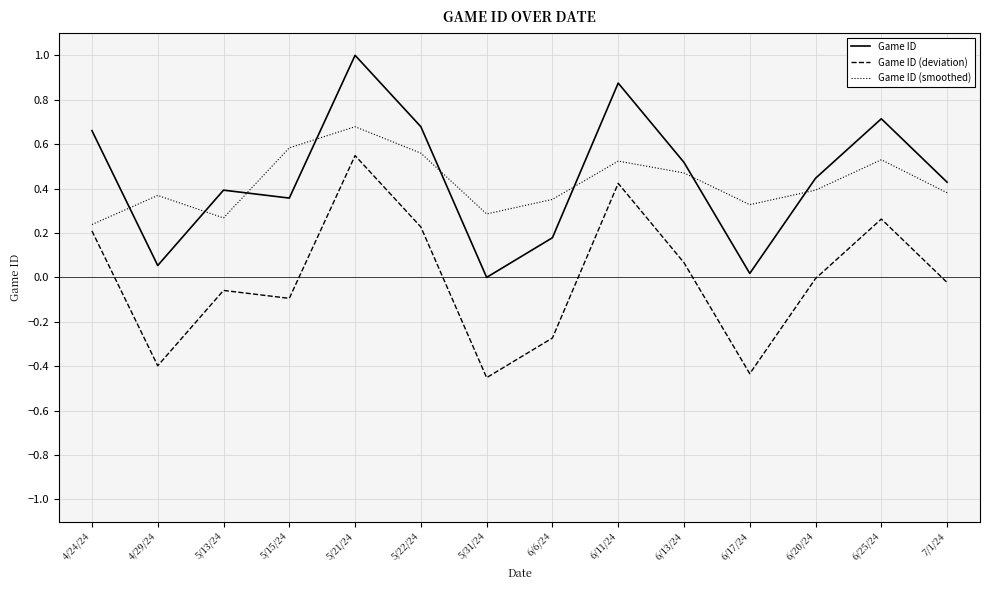

Read the Game ID value at 5/21/24.

1.0